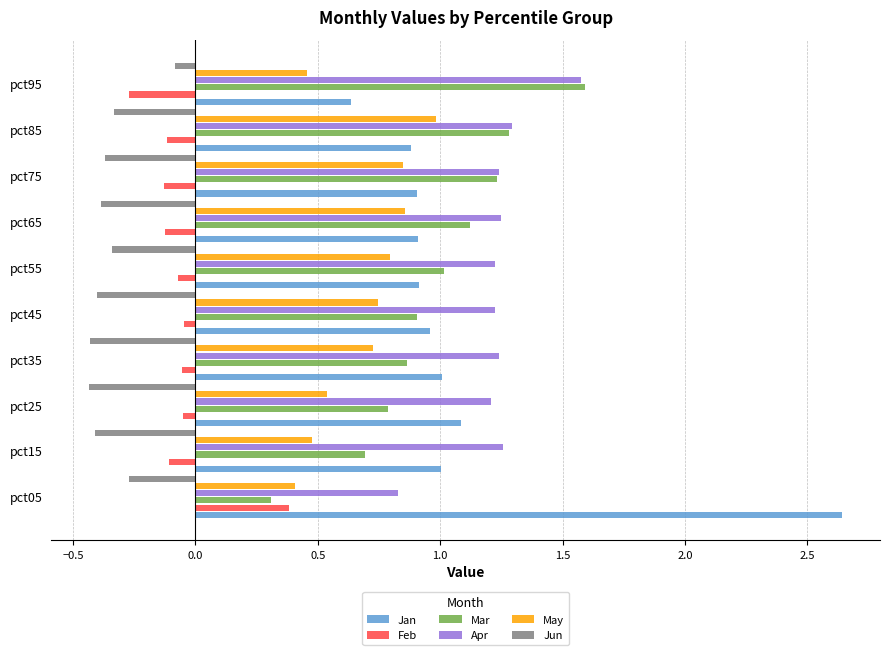

What is the difference between the highest and lowest values at pct75?

1.6